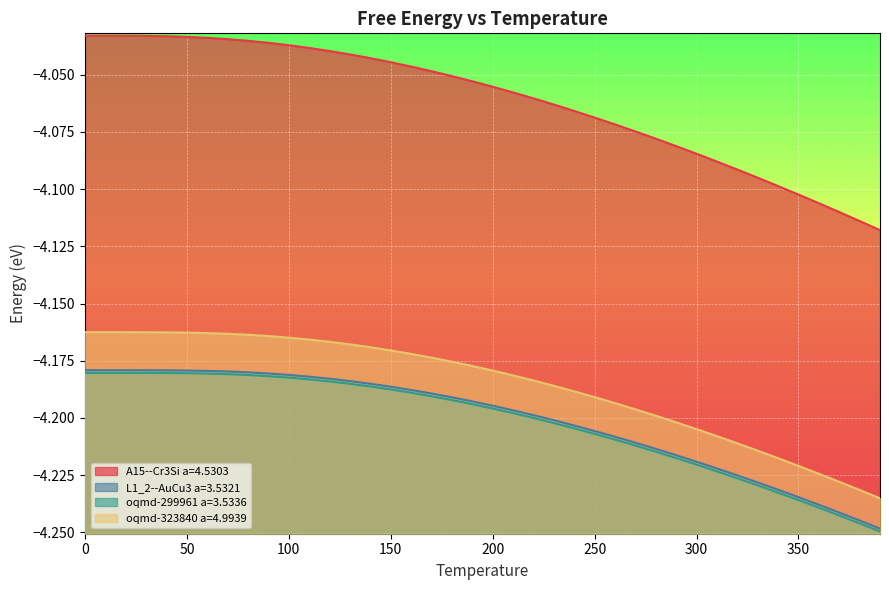

True or false: oqmd-323840 a=4.9939 and oqmd-299961 a=3.5336 cross at least once.

False